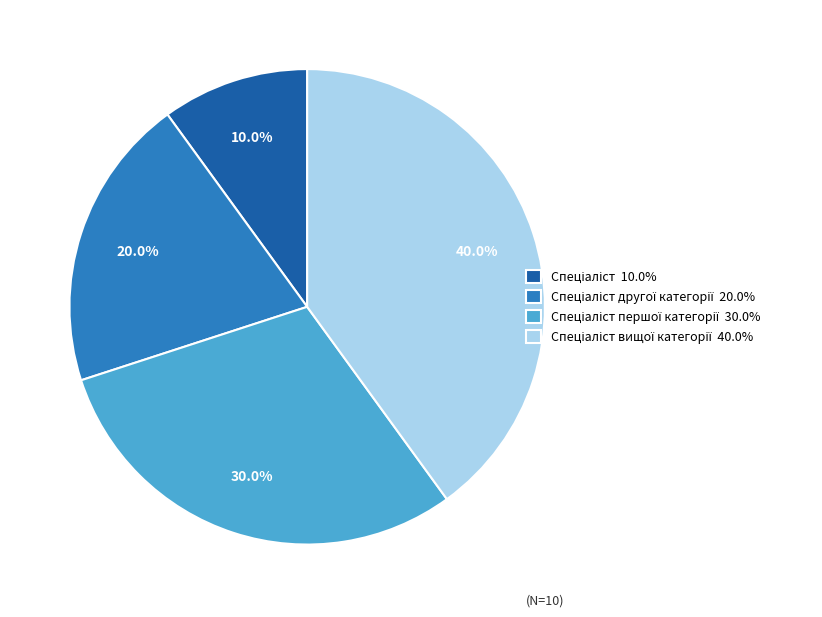

Is there any slice that represents more than half of the pie?

No